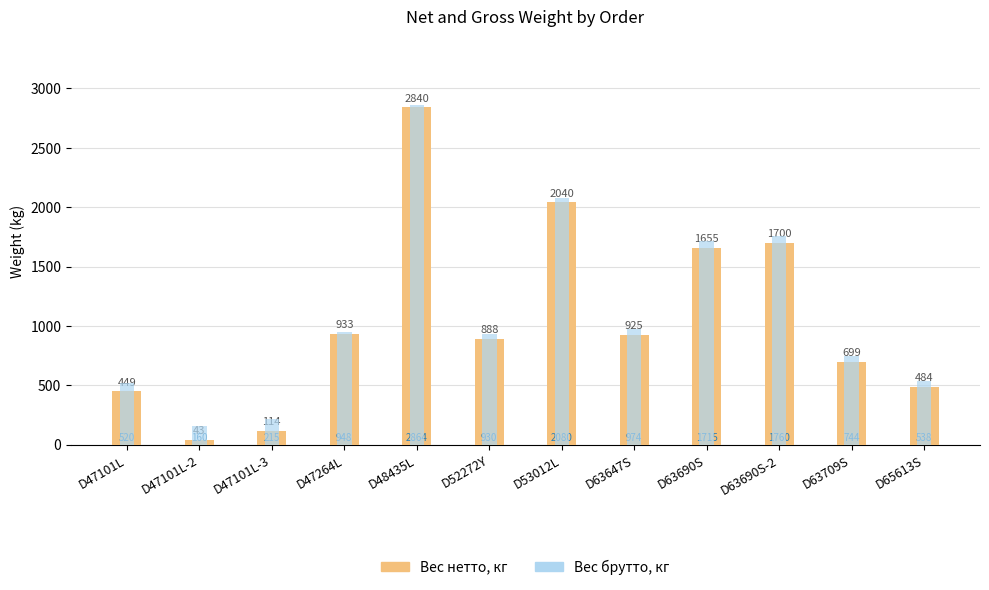

What is the maximum value shown in the chart?

2864